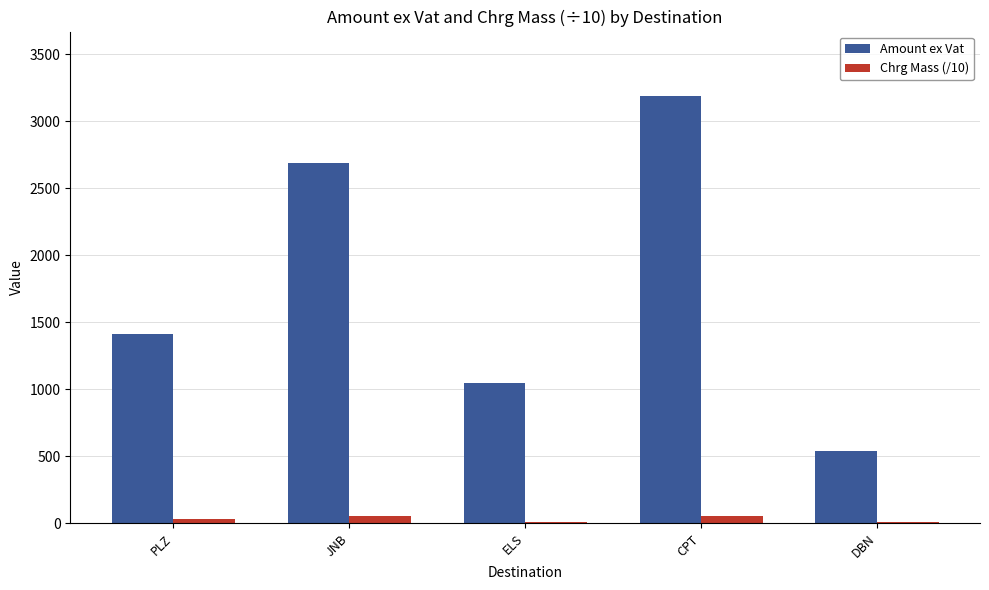

The value of Amount ex Vat at CPT is 4854.7. True or false?

False